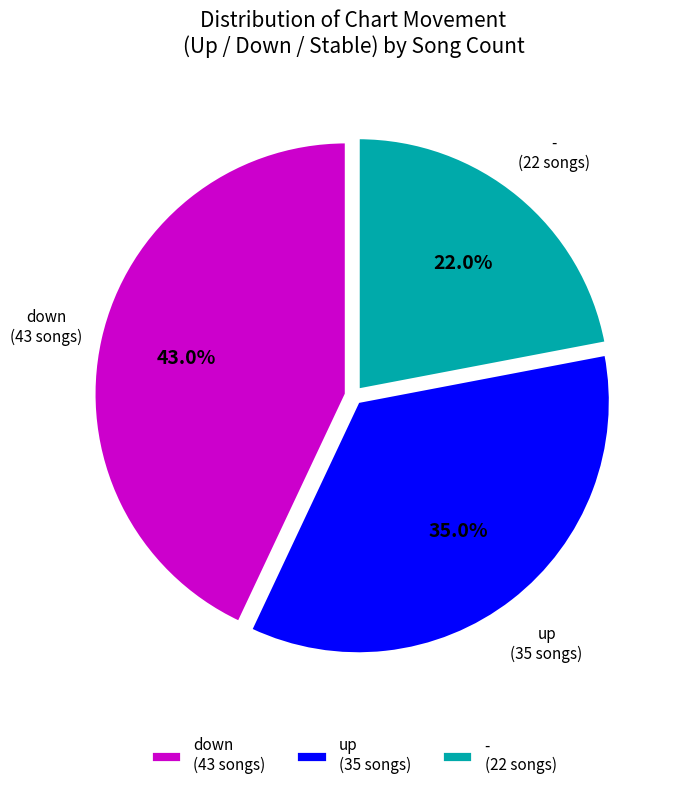

Is it true that down is 50% of the pie?

False